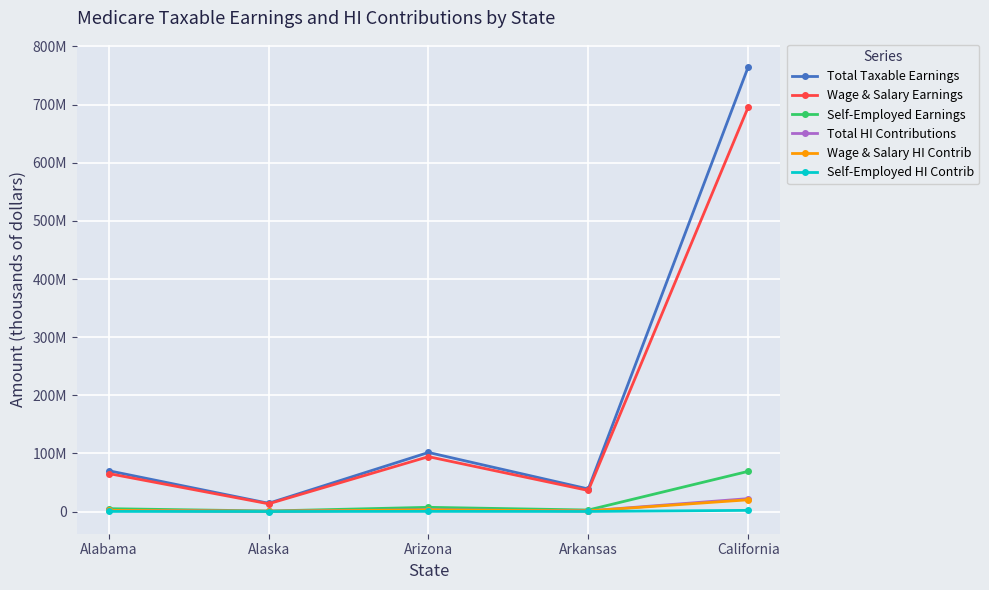

Is it true that Total Taxable Earnings equals 32780423 at Arizona?

False